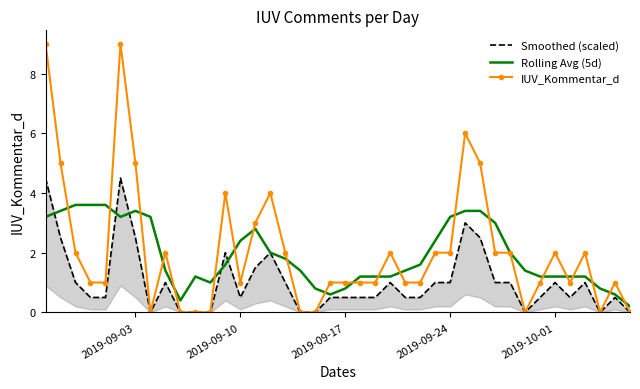

What is the average value of the IUV_Kommentar_d series?

2.0